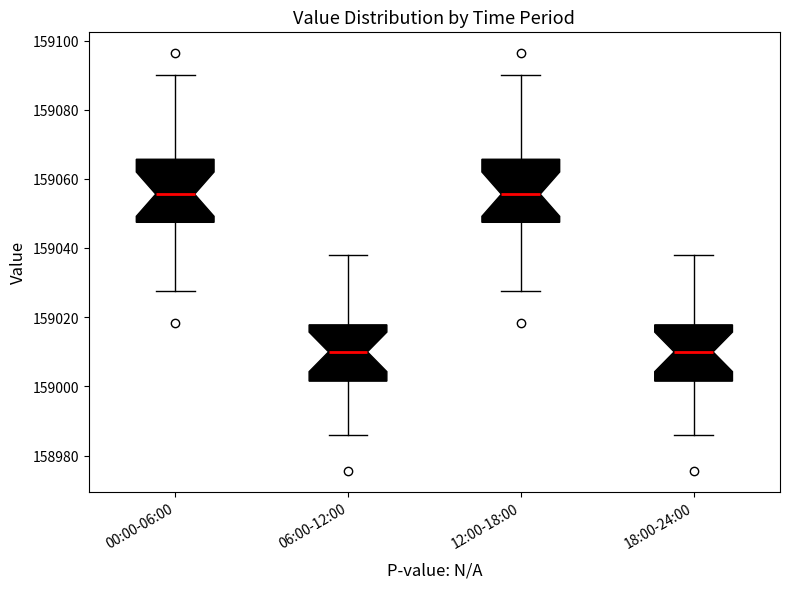

Reading left to right, read every box against the y-axis: the position of its median line, the range the box covers, and the ends of its whiskers. The values are not printed on the chart, so give them approximately, as read against the axis.

00:00-06:00: median 159056, box 159048 to 159066, whiskers 159028 to 159090
06:00-12:00: median 159010, box 159002 to 159018, whiskers 158986 to 159038
12:00-18:00: median 159056, box 159048 to 159066, whiskers 159028 to 159090
18:00-24:00: median 159010, box 159002 to 159018, whiskers 158986 to 159038